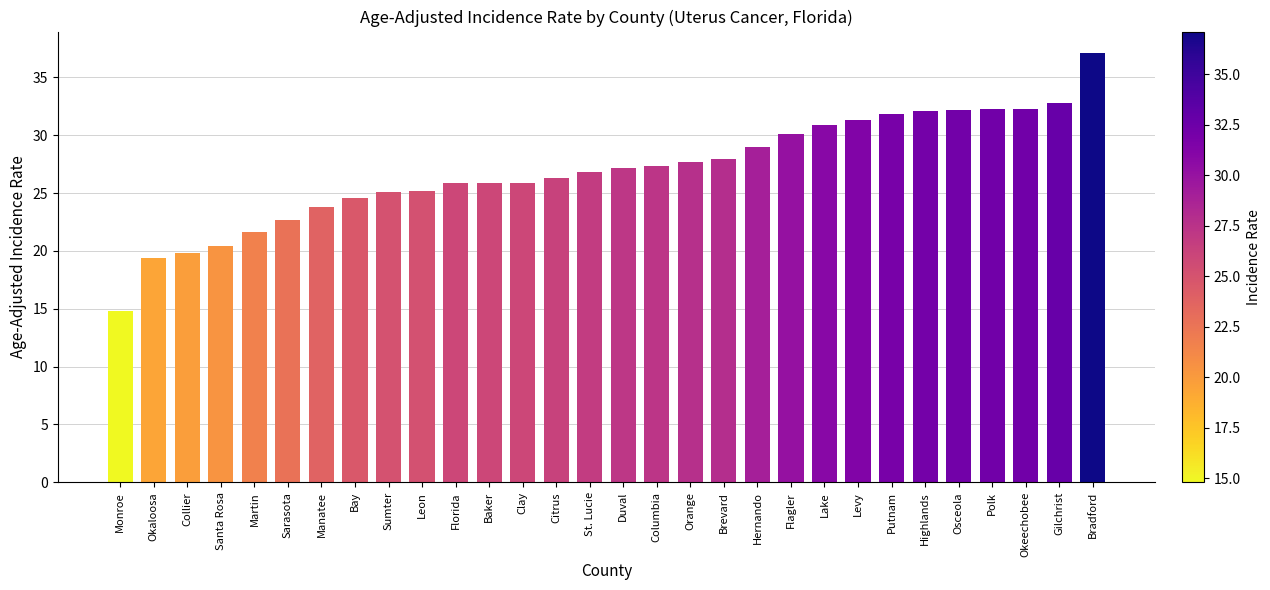

What is the ratio of the value at Sumter to the value at Bradford?

0.7